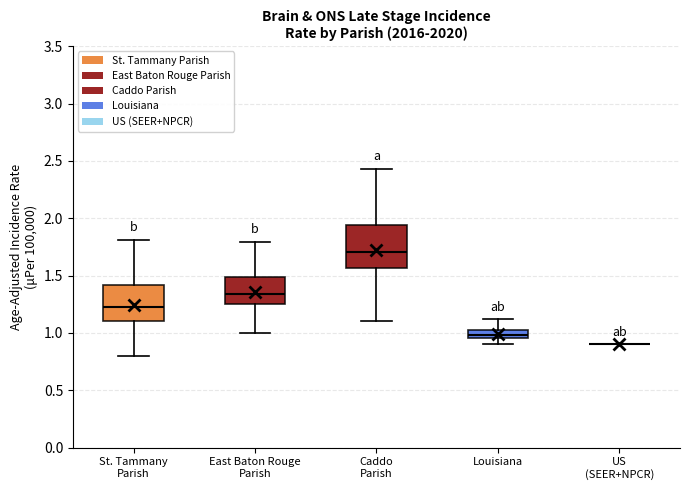

Comparing the boxes themselves (not the whiskers), which one is the tallest?

Caddo Parish